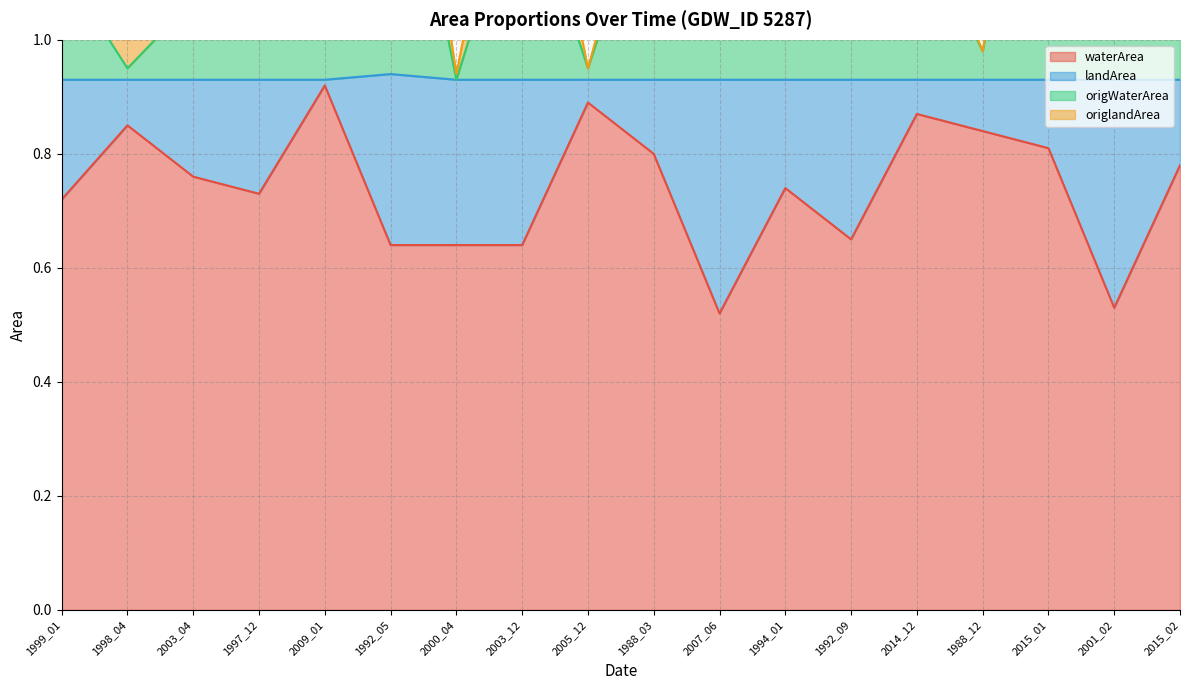

What is the total value across all series at 1988_12?

1.8